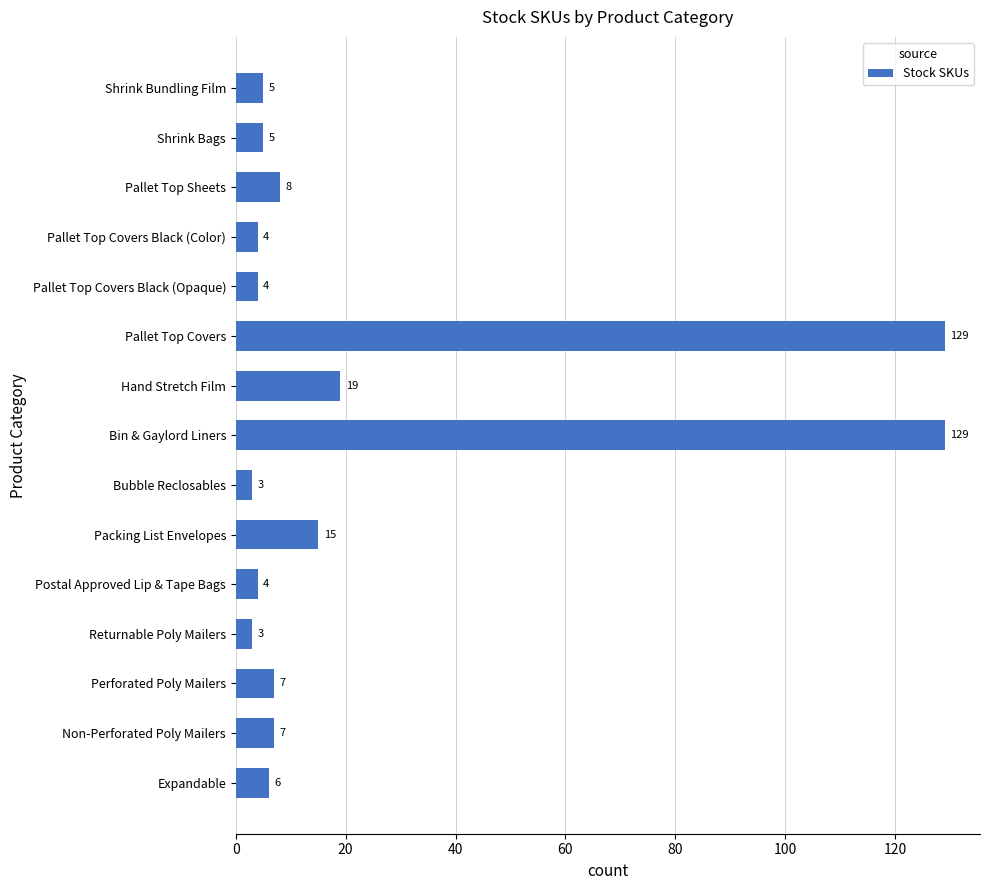

Between Perforated Poly Mailers and Expandable, which is larger?

Perforated Poly Mailers